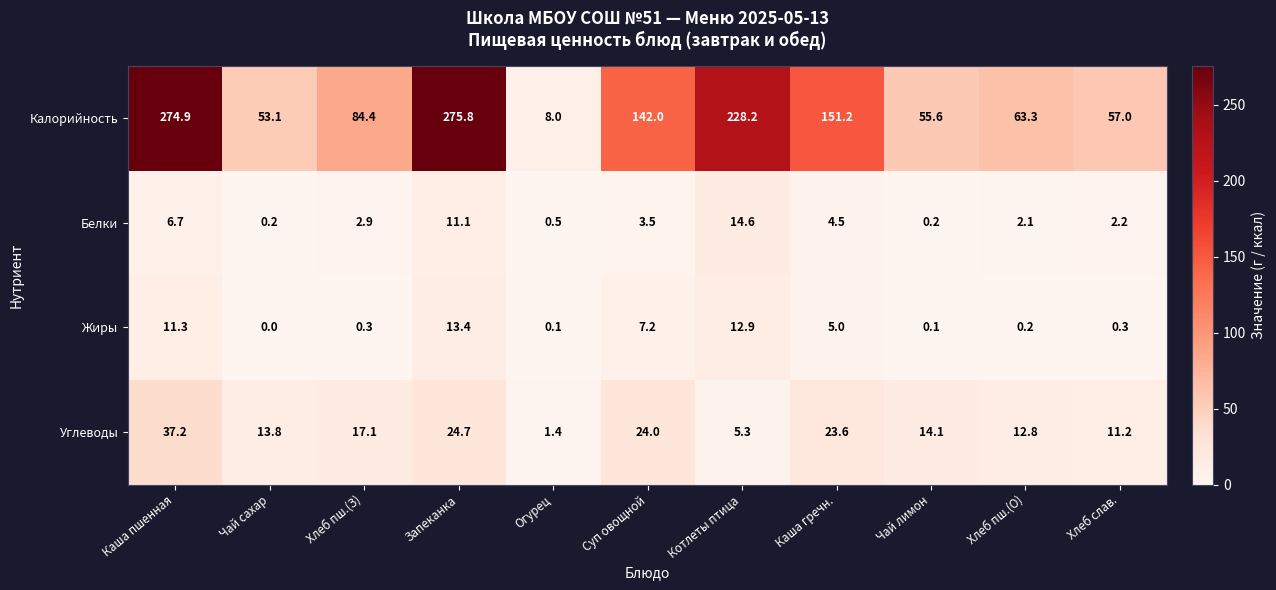

At which label does Калорийность first exceed 84?

Каша пшенная